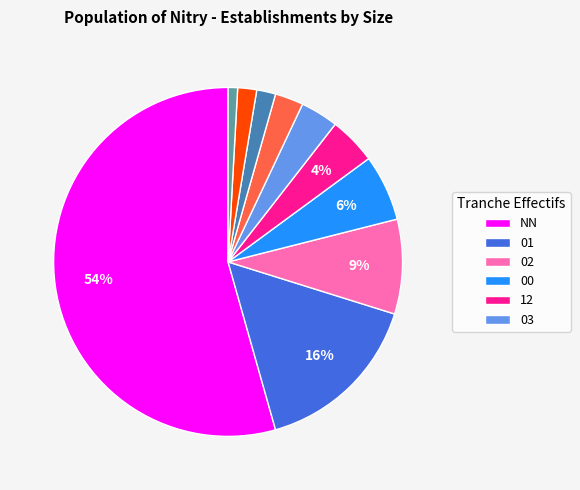

Is there a majority slice in this chart?

Yes